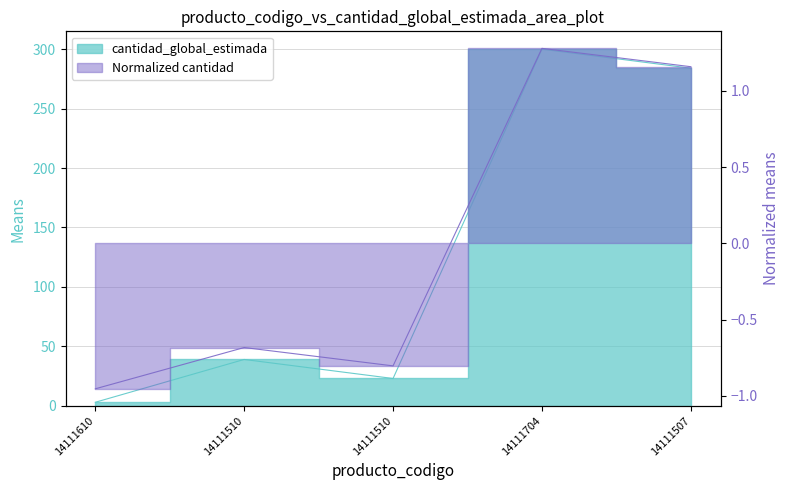

How many points are lower than both their immediate neighbors (excluding endpoints)?

1